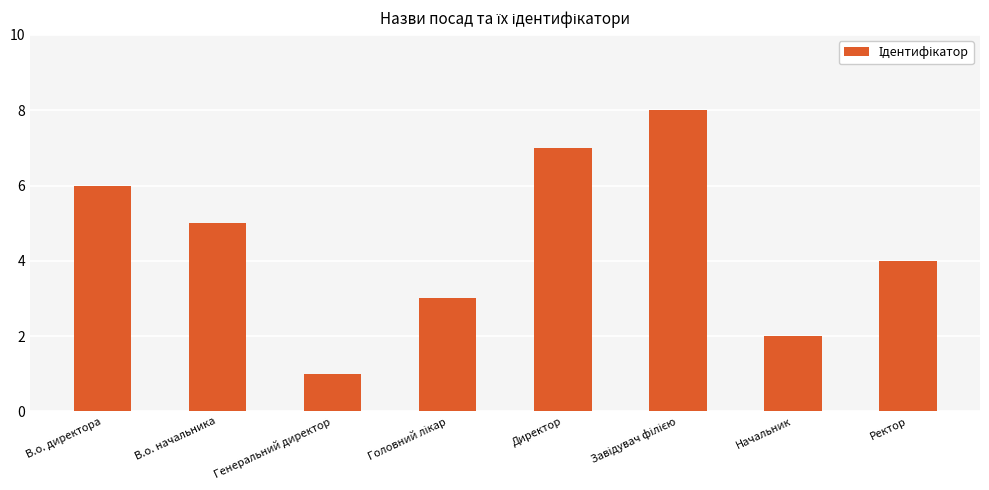

Reading right to left, list all the values displayed in this chart.

4	2	8	7	3	1	5	6